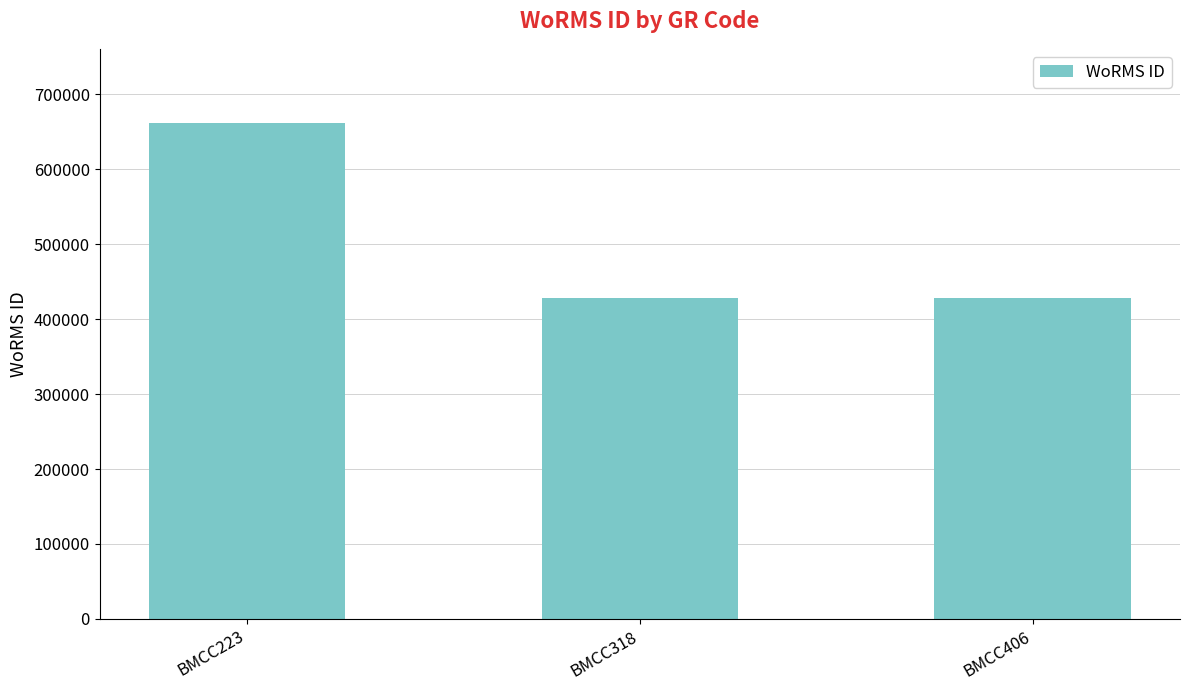

The value at BMCC318 is 145884. True or false?

False